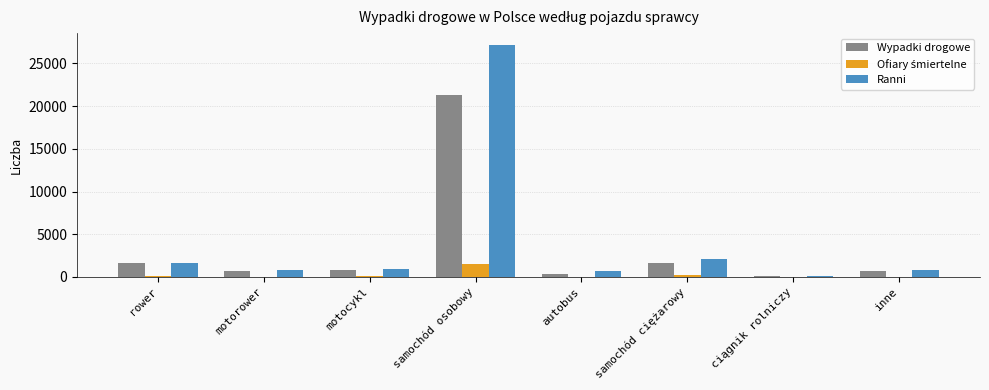

What is the sum of all Ranni values?

34086